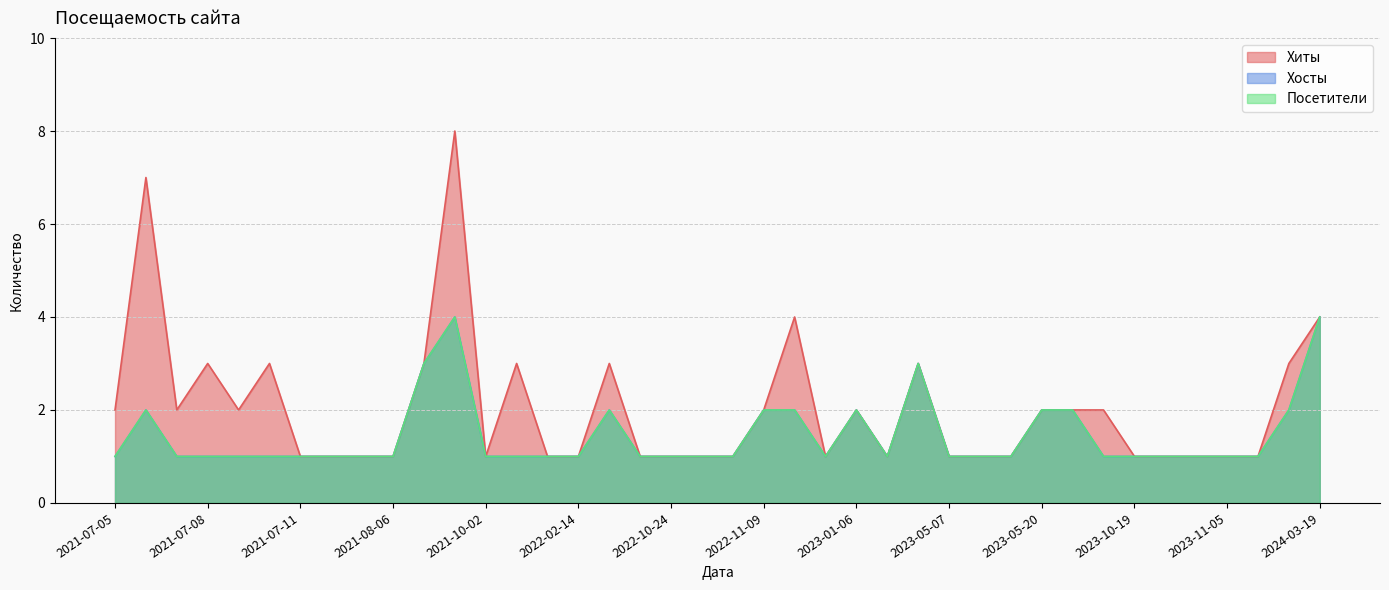

At which label is Хосты closest to 2?

2024-03-18